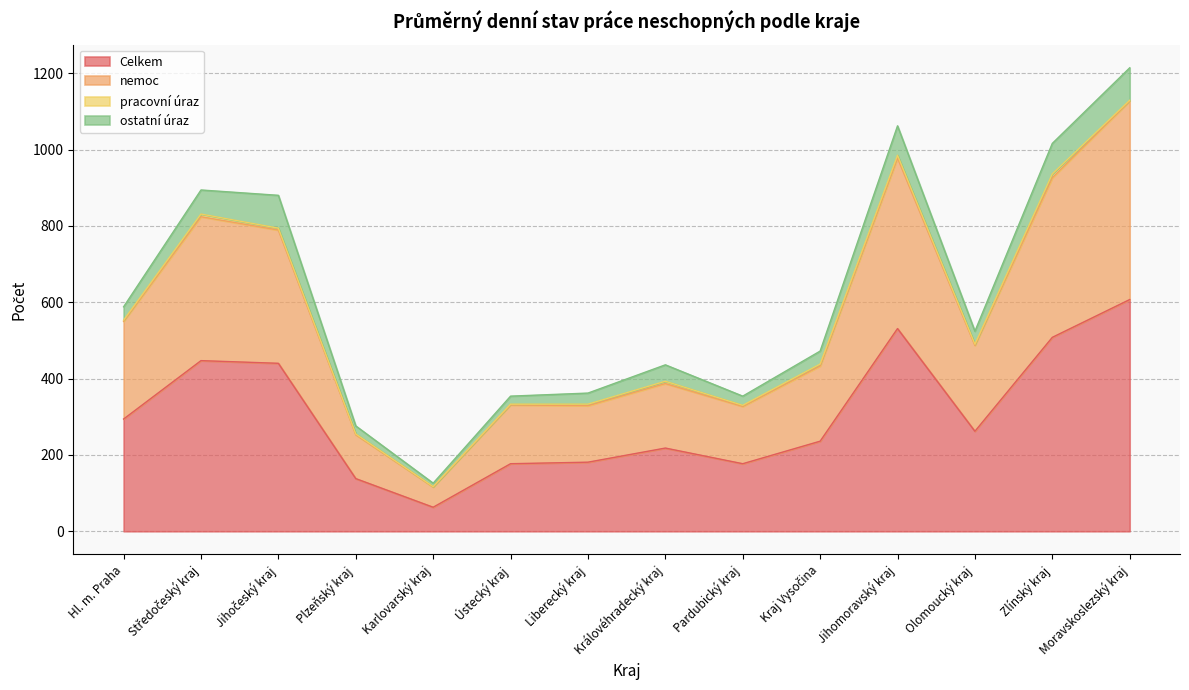

What is the highest value of the Celkem series?

607